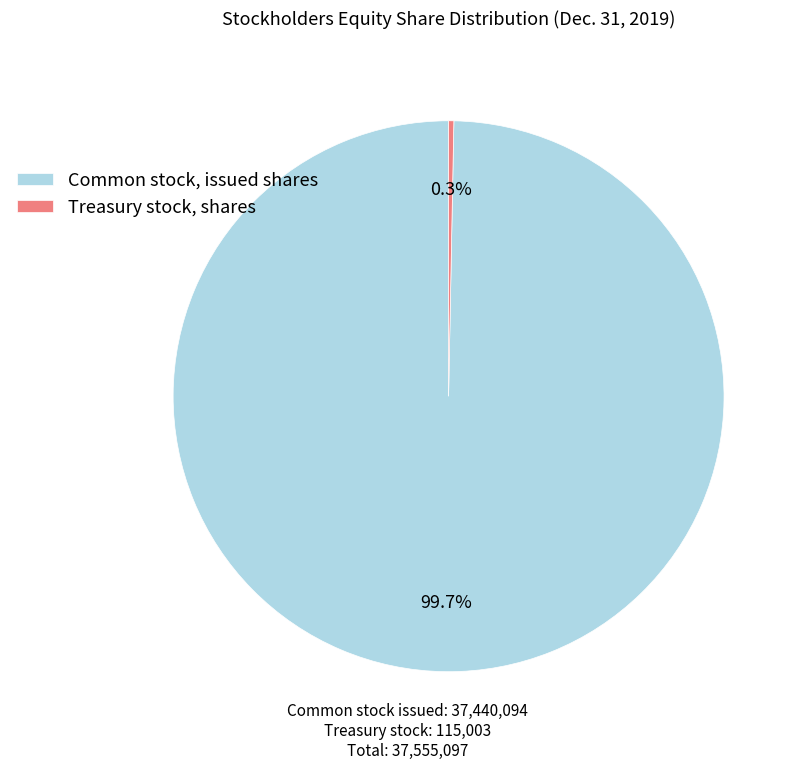

Rank the categories by value from lowest to highest.

Treasury stock, shares, Common stock, issued shares